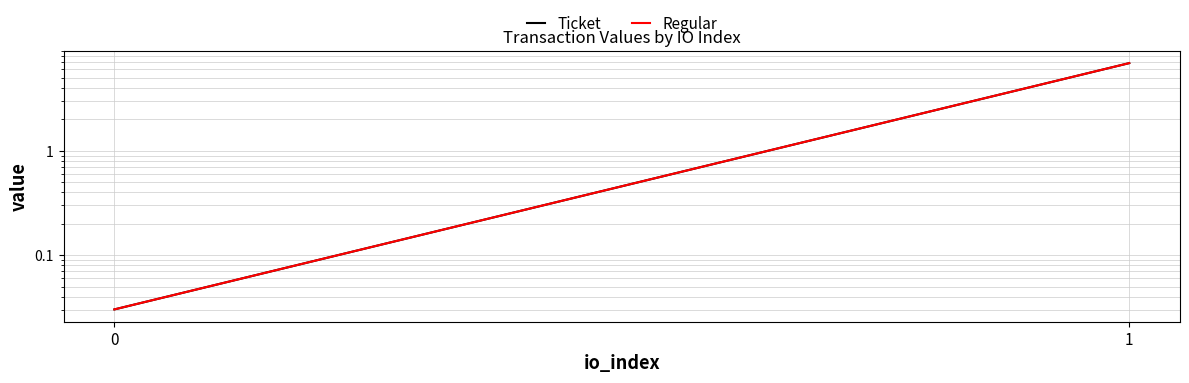

True or false: Regular has a value of 0.0 at 0.

False